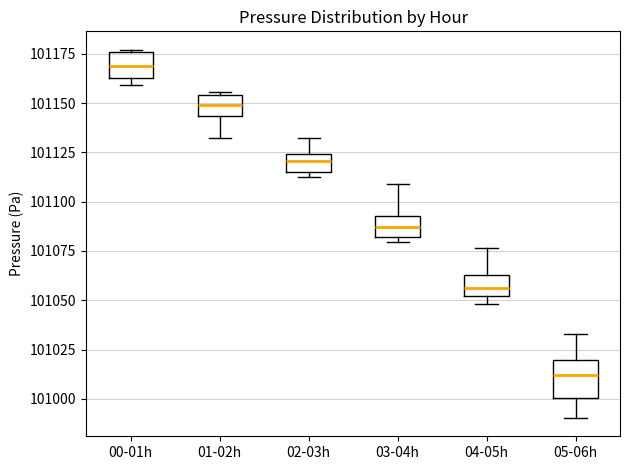

Comparing the boxes themselves (not the whiskers), which one is the tallest?

05-06h